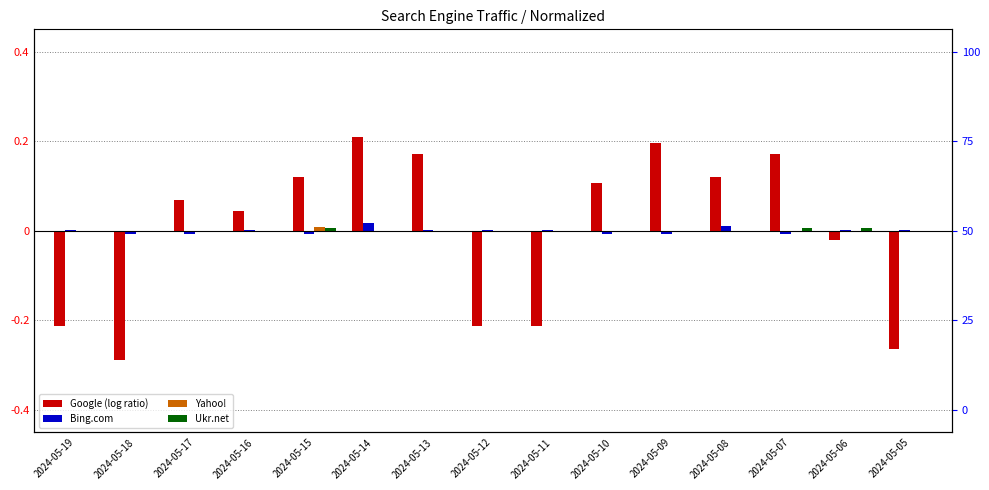

Reading left to right, extract all data points from this chart.

Google: 2024-05-19=-0.2	2024-05-18=-0.3	2024-05-17=0.1	2024-05-16=0.0	2024-05-15=0.1	2024-05-14=0.2	2024-05-13=0.2	2024-05-12=-0.2	2024-05-11=-0.2	2024-05-10=0.1	2024-05-09=0.2	2024-05-08=0.1	2024-05-07=0.2	2024-05-06=-0.0	2024-05-05=-0.3
Bing.com: 2024-05-19=0.0	2024-05-18=-0.0	2024-05-17=-0.0	2024-05-16=0.0	2024-05-15=-0.0	2024-05-14=0.0	2024-05-13=0.0	2024-05-12=0.0	2024-05-11=0.0	2024-05-10=-0.0	2024-05-09=-0.0	2024-05-08=0.0	2024-05-07=-0.0	2024-05-06=0.0	2024-05-05=0.0
Yahoo!: 2024-05-19=-0.0	2024-05-18=-0.0	2024-05-17=-0.0	2024-05-16=-0.0	2024-05-15=0.0	2024-05-14=-0.0	2024-05-13=-0.0	2024-05-12=-0.0	2024-05-11=-0.0	2024-05-10=-0.0	2024-05-09=-0.0	2024-05-08=-0.0	2024-05-07=-0.0	2024-05-06=-0.0	2024-05-05=-0.0
Ukr.net: 2024-05-19=-0.0	2024-05-18=-0.0	2024-05-17=-0.0	2024-05-16=-0.0	2024-05-15=0.0	2024-05-14=-0.0	2024-05-13=-0.0	2024-05-12=-0.0	2024-05-11=-0.0	2024-05-10=-0.0	2024-05-09=-0.0	2024-05-08=-0.0	2024-05-07=0.0	2024-05-06=0.0	2024-05-05=-0.0